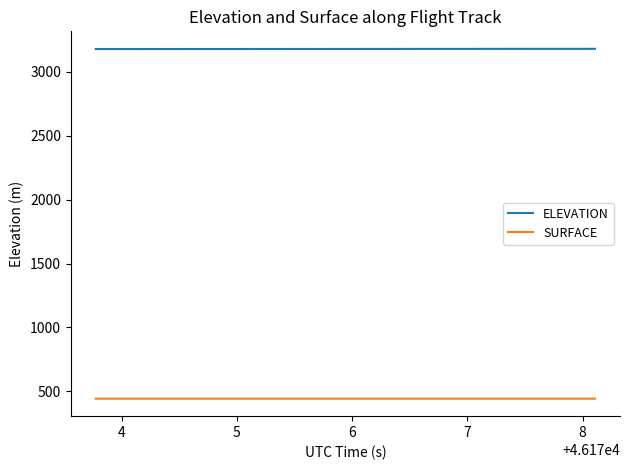

List the series in order of their overall mean, highest first.

ELEVATION, SURFACE